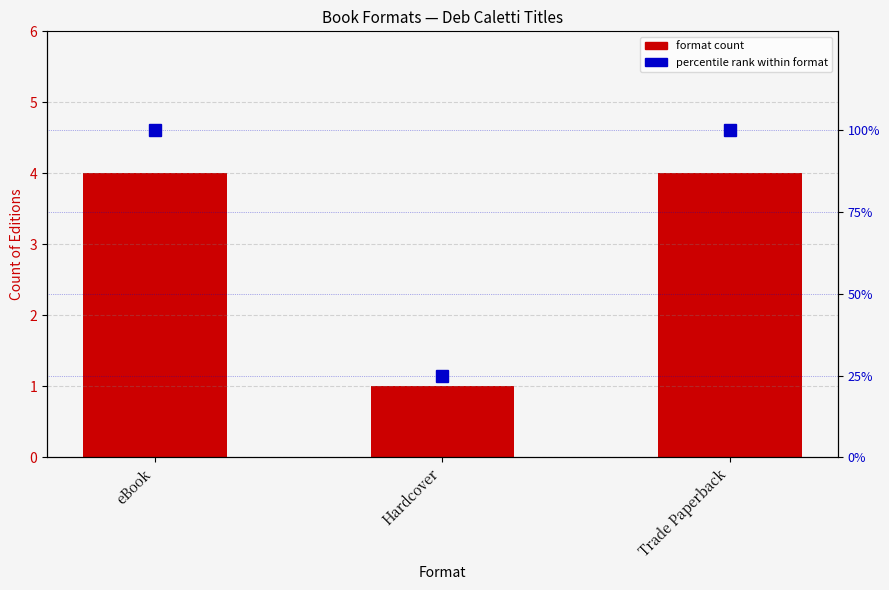

How many data points in format count are less than 4?

1